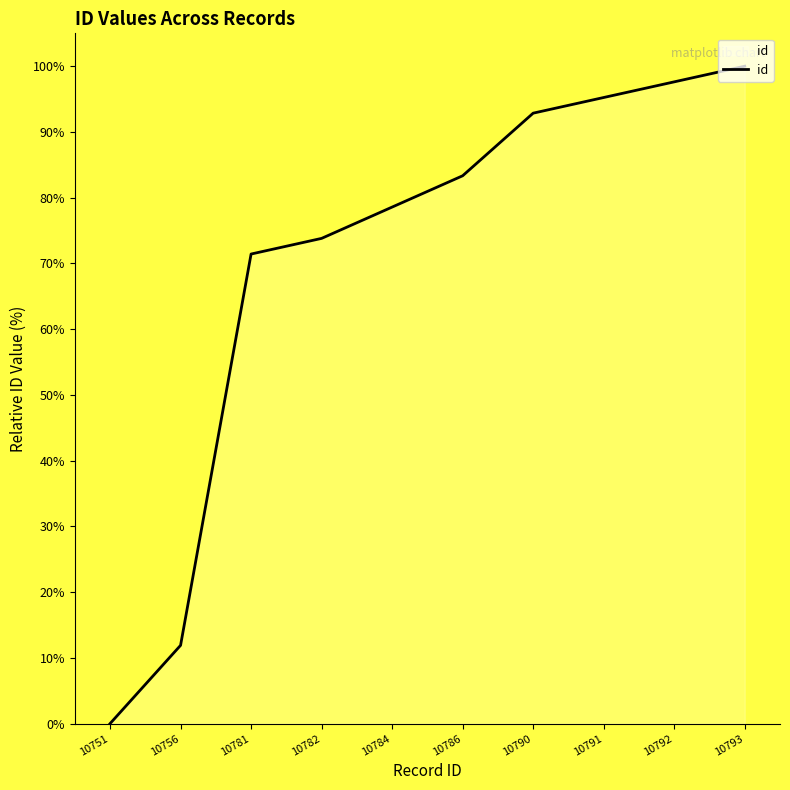

At which label does the data first exceed 83?

10786